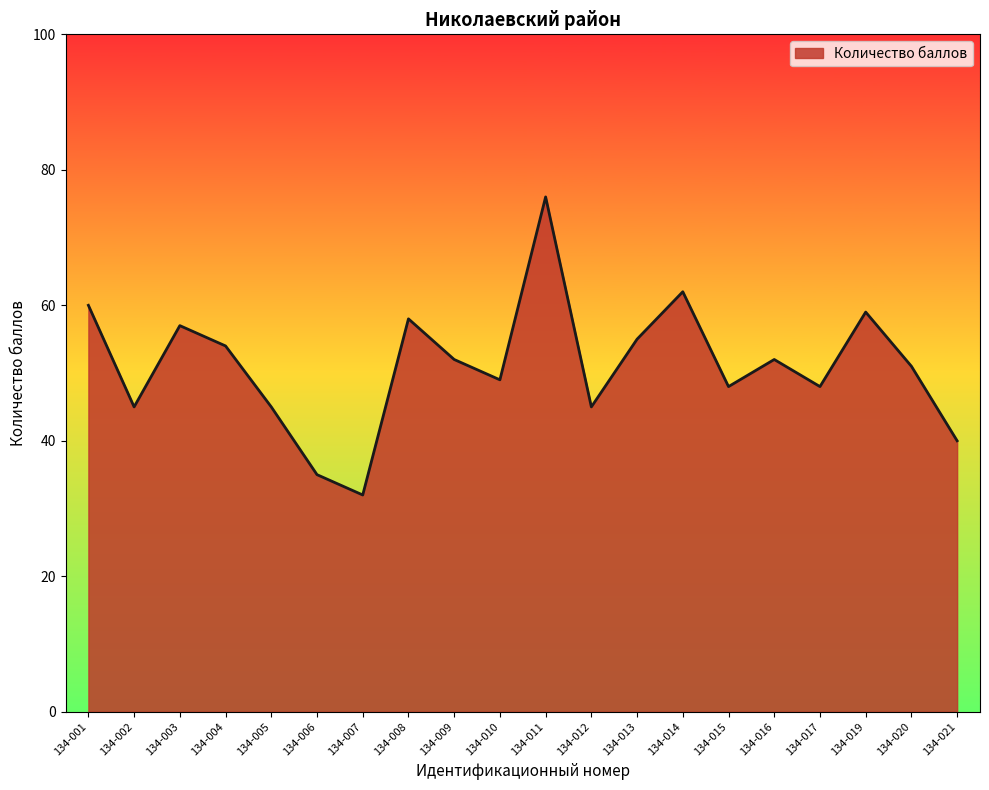

Is it true that the value at 134-009 is 52?

True